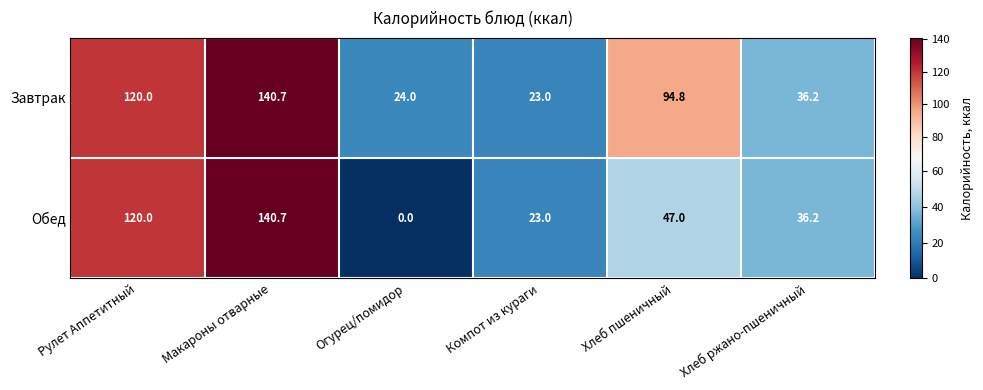

Rank the series by their average value, from lowest to highest.

Обед, Завтрак